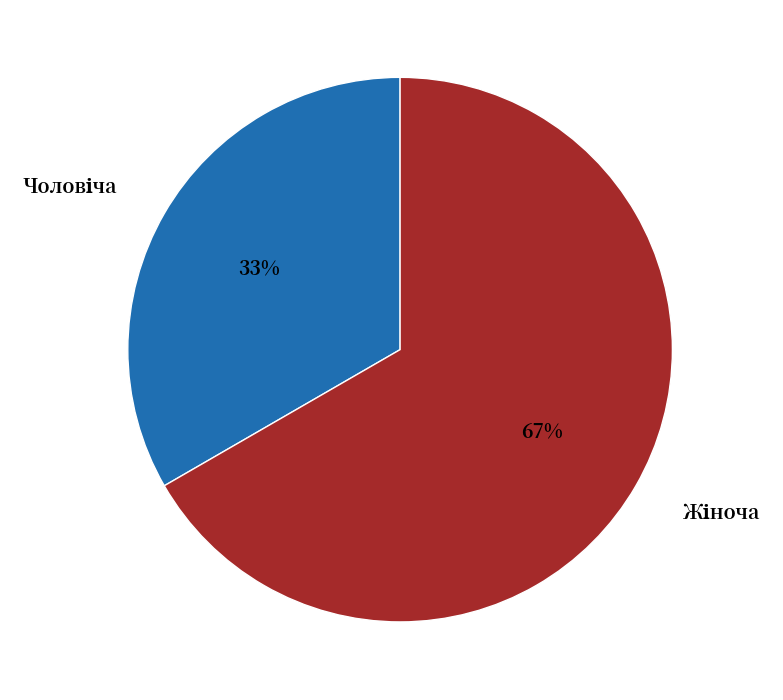

Is there a majority slice in this chart?

Yes